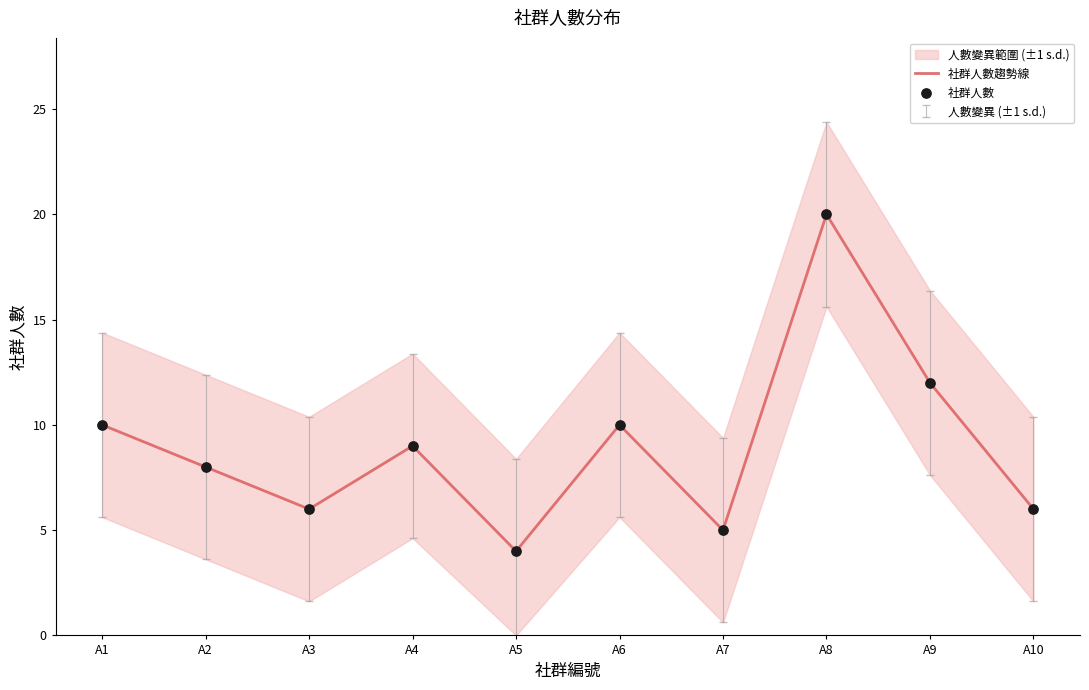

What is the total value across all series at A3?

12